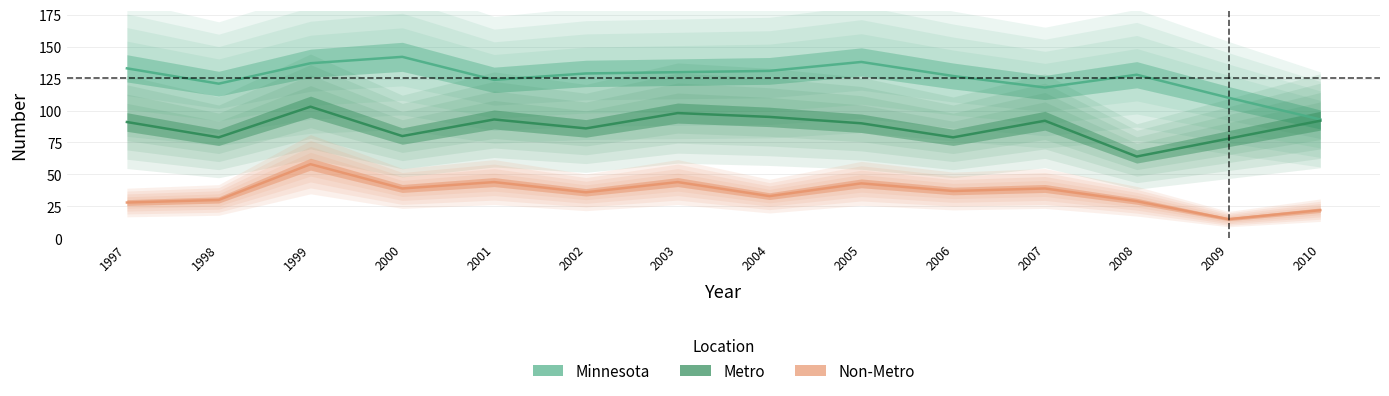

What are all the series names shown in the legend?

Minnesota, Metro, Non-Metro